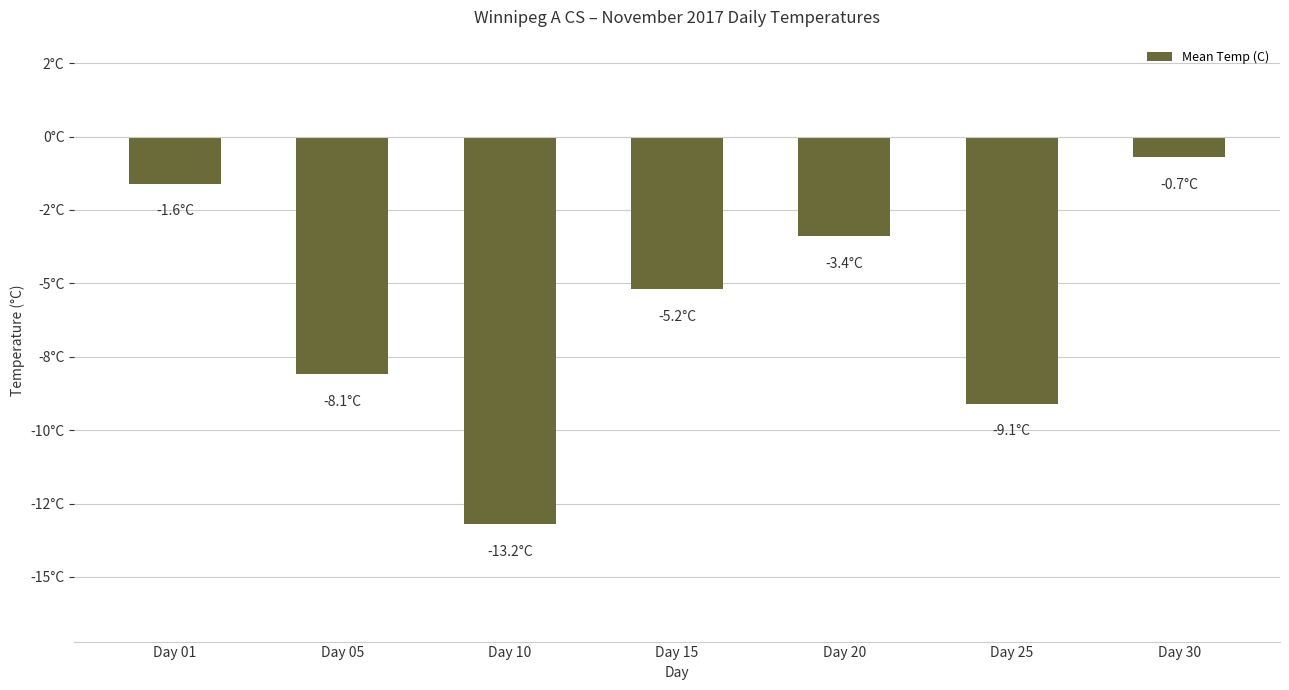

Which category has the highest value across all series?

Day 30